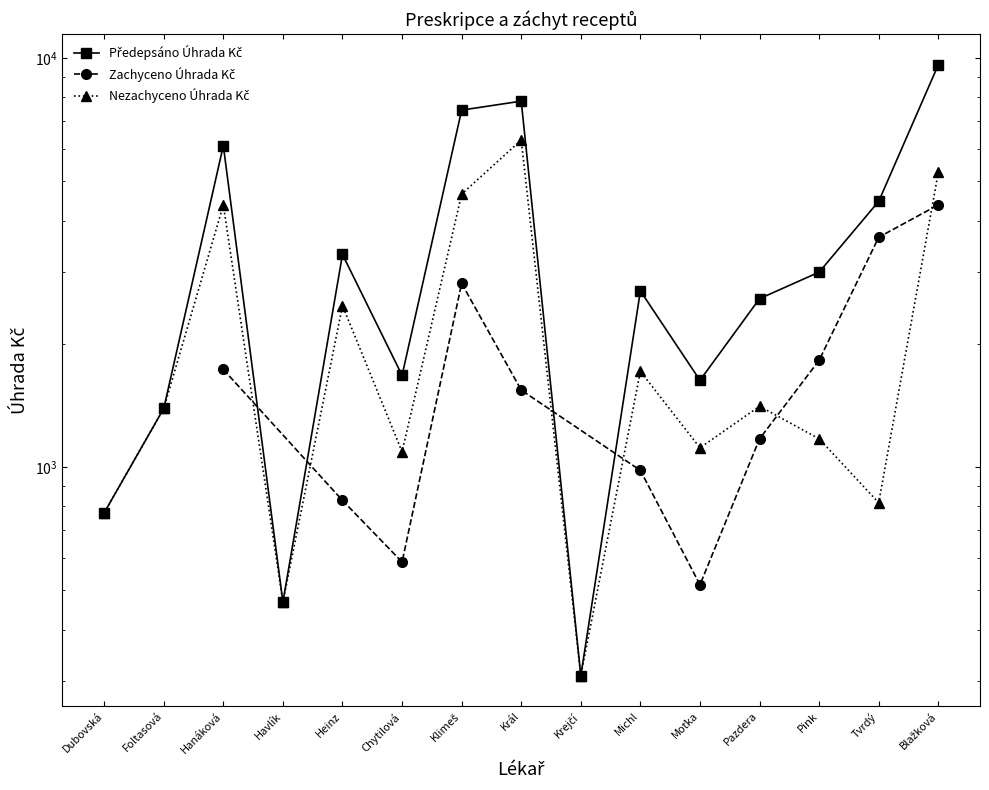

Is this an area chart (filled region under the line)?

No